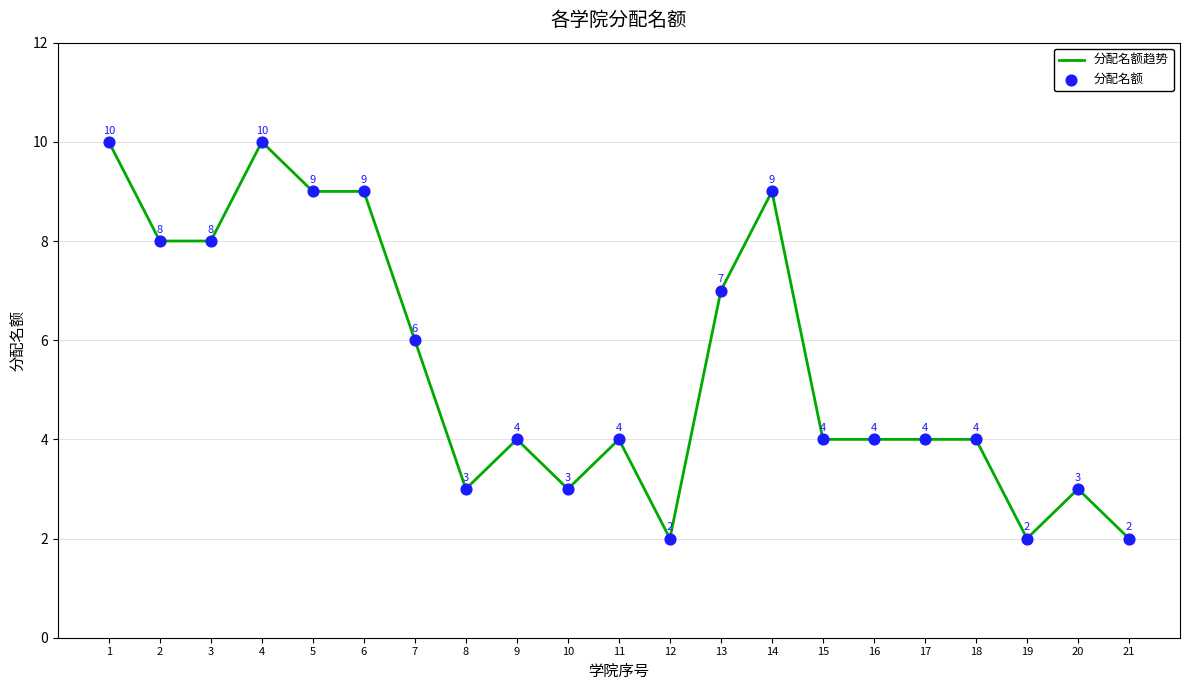

The value at 3 is 5. True or false?

False